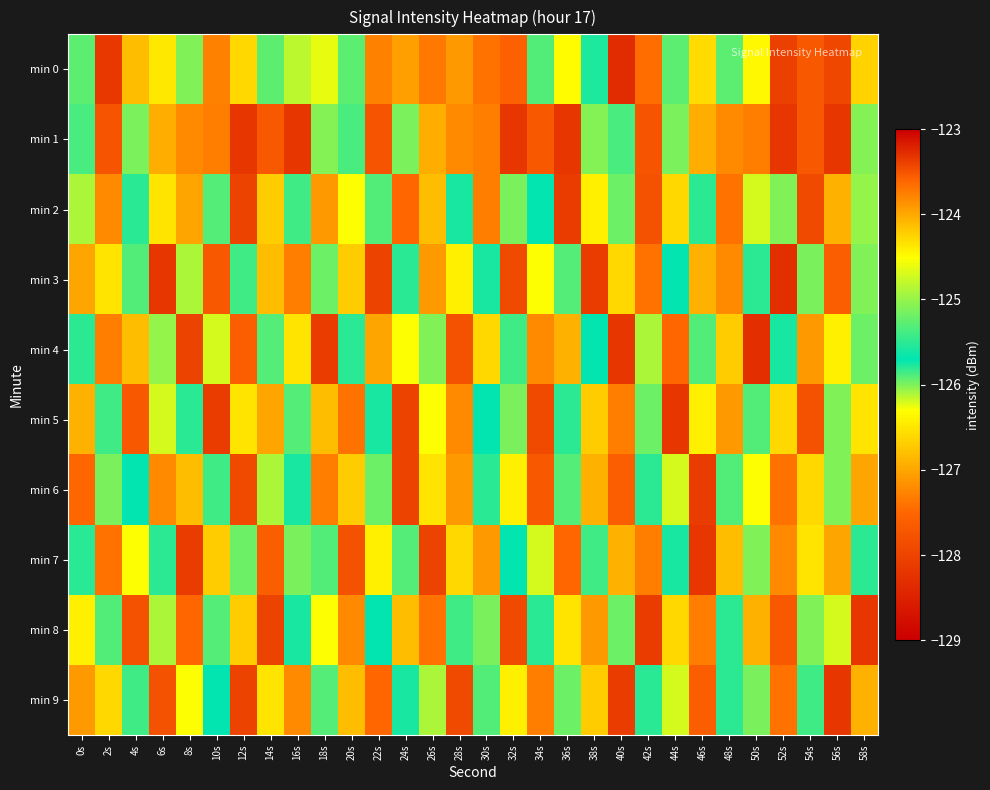

At how many categories does at least one series exceed -125?

5